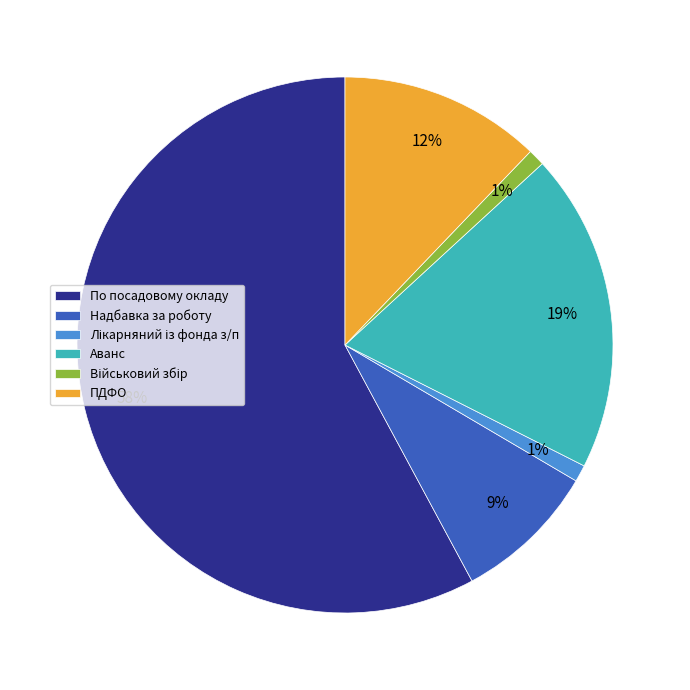

Which has a higher value, Надбавка за роботу or По посадовому окладу?

По посадовому окладу